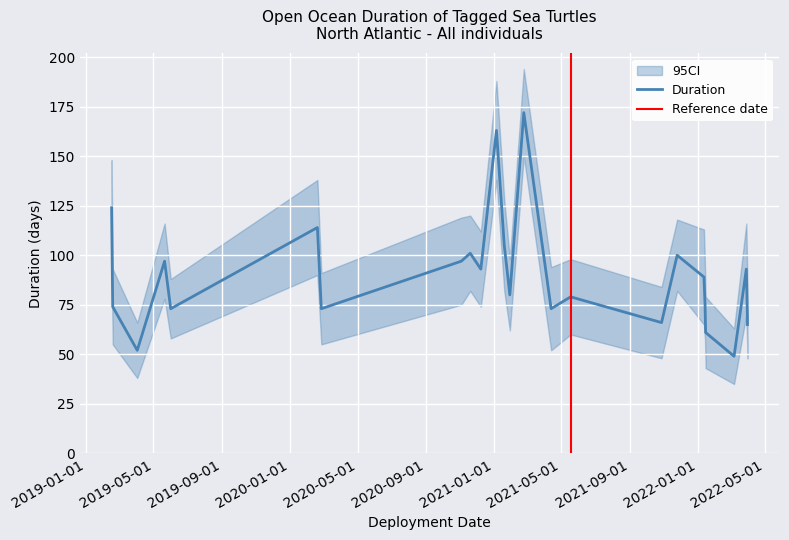

True or false: CI_lower and Selected duration [days] intersect in this chart.

False